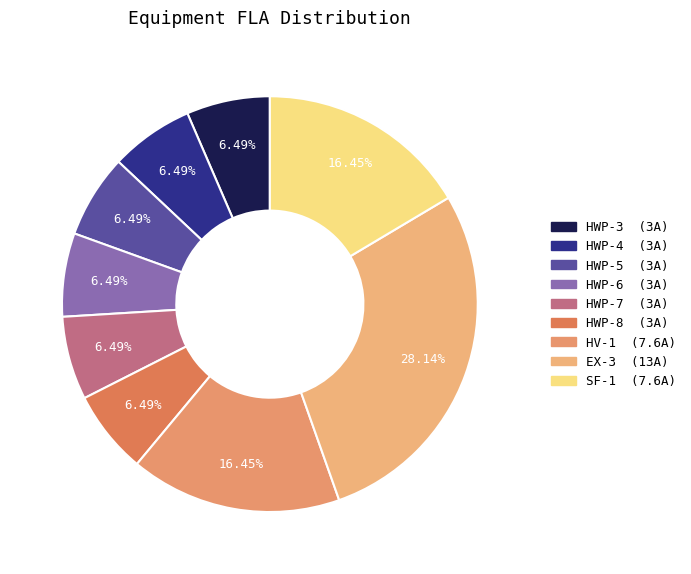

Rank the categories by value from highest to lowest.

EX-3, HV-1, SF-1, HWP-3, HWP-4, HWP-5, HWP-6, HWP-7, HWP-8